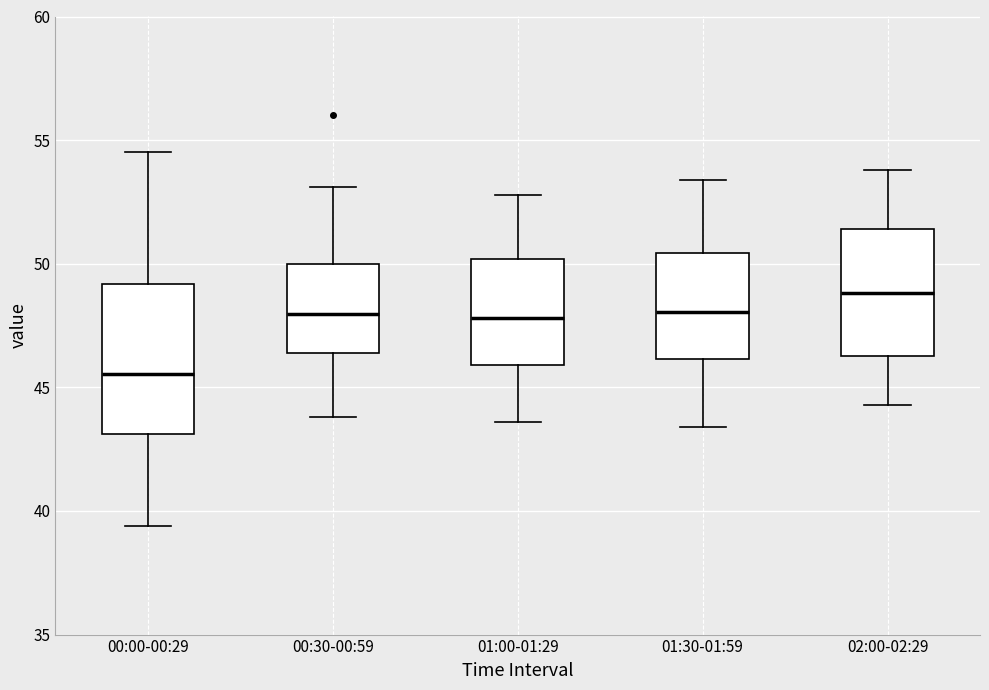

Comparing the boxes themselves (not the whiskers), which one is the tallest?

00:00-00:29